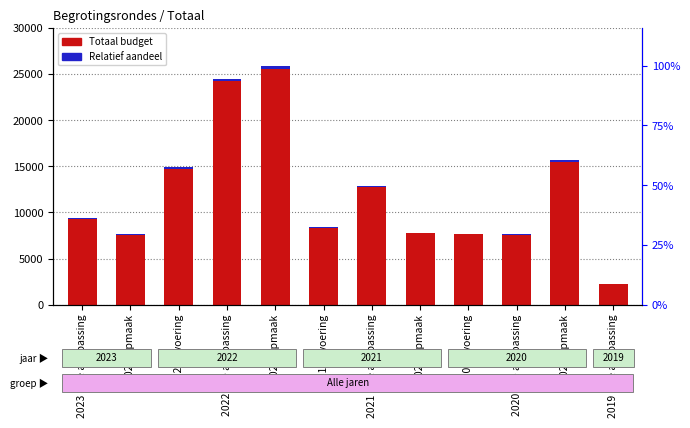

The Totaal budget series shows 36759.9 at 2022 2de aanpassing. True or false?

False